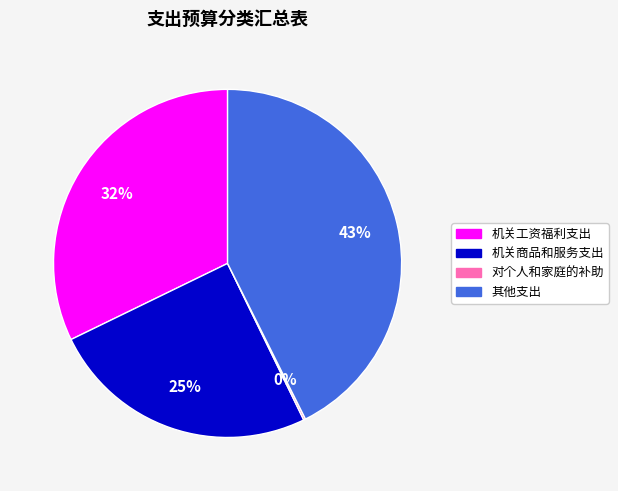

True or false: 机关商品和服务支出 accounts for 25% of the total.

True